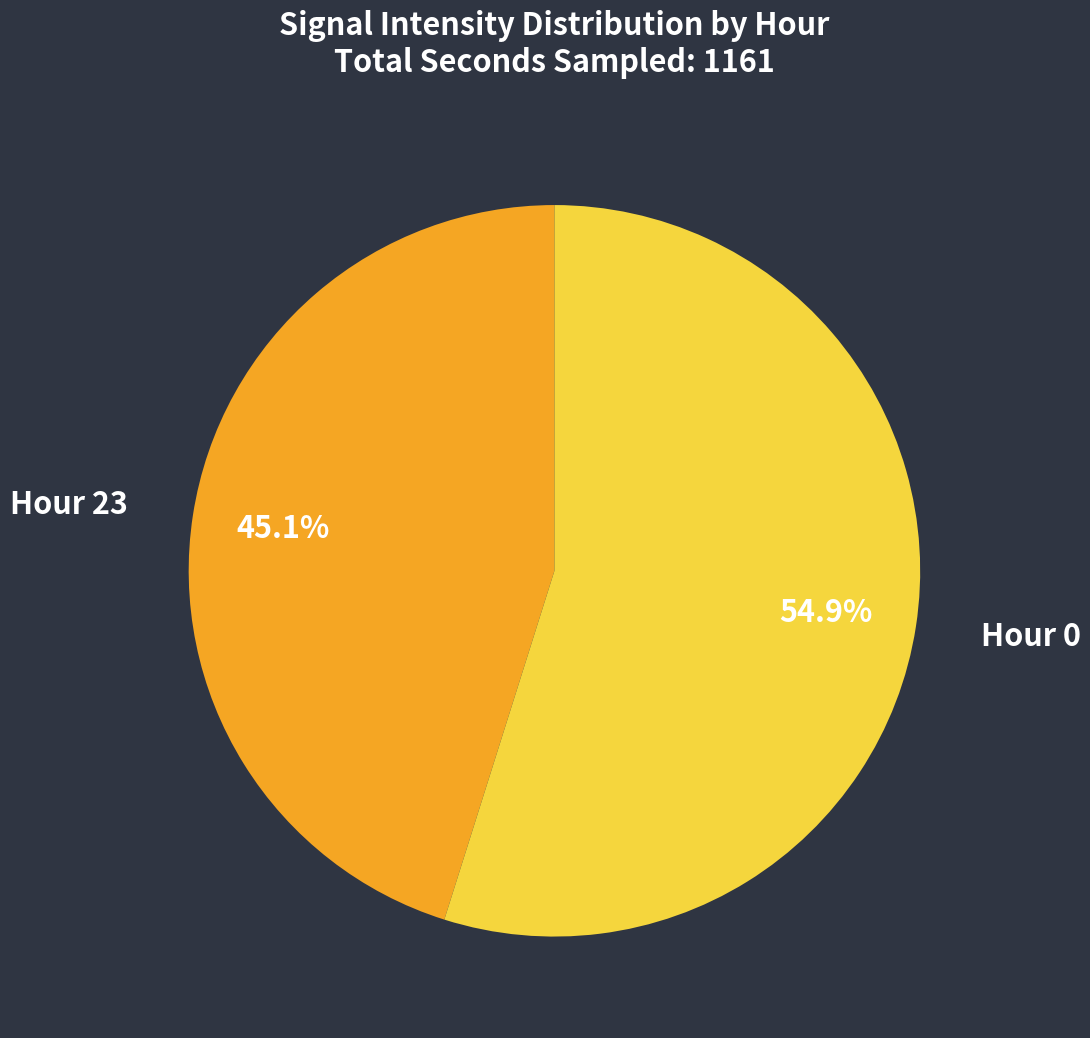

Is Hour 23 the majority of the pie?

No